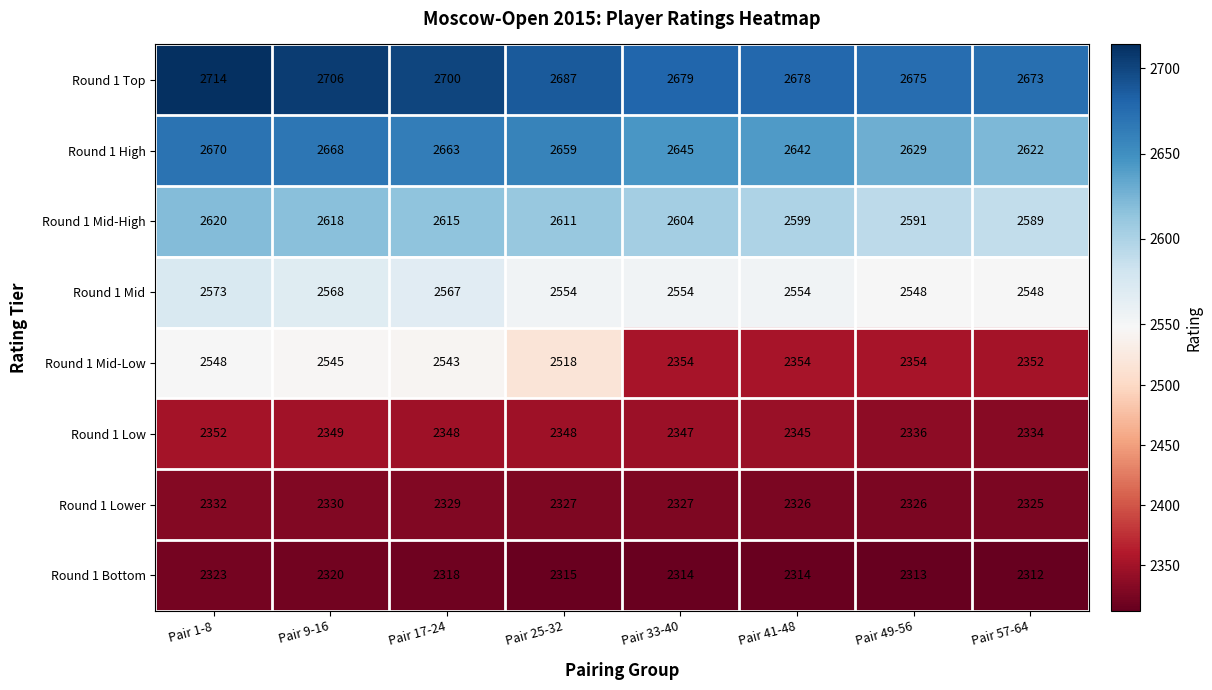

At which category is the sum across all series the highest?

Pair 1-8